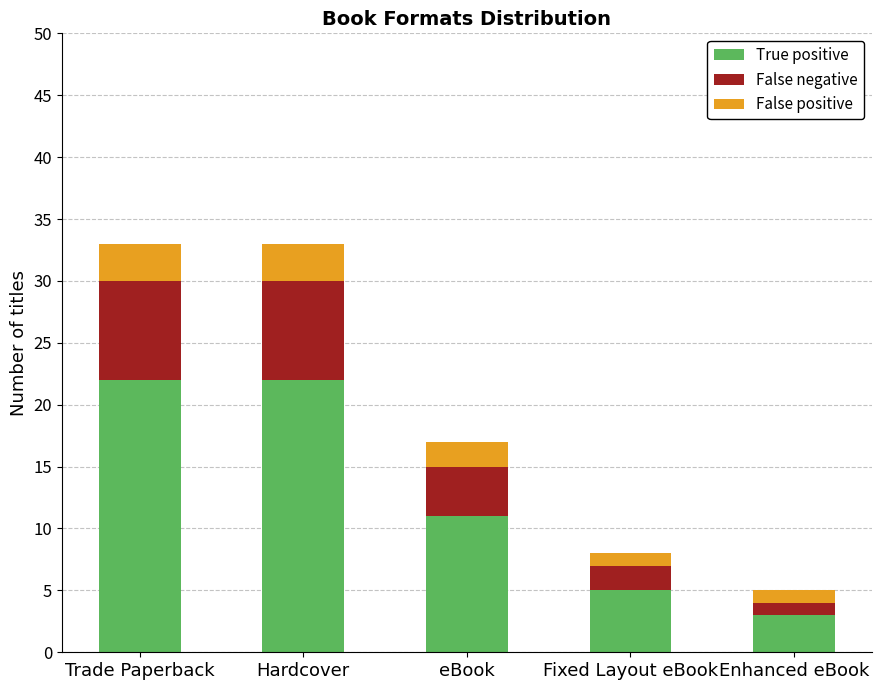

What are all the series names shown in the legend?

True positive, False negative, False positive